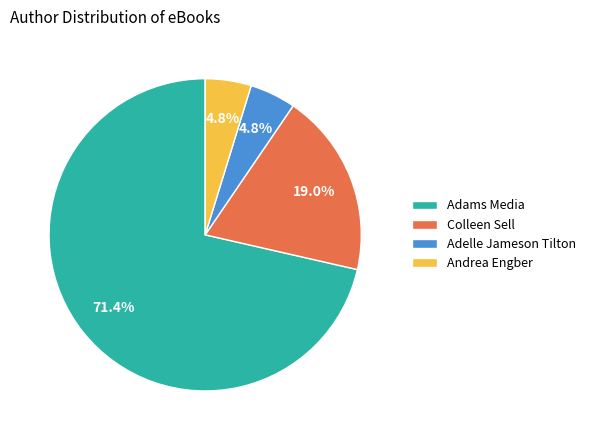

Does Andrea Engber represent more than half of the total?

No